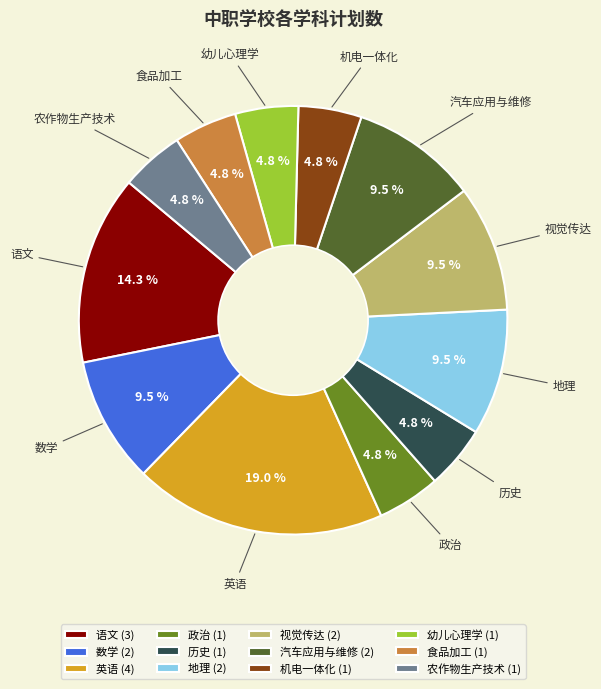

True or false: 英语 accounts for 7% of the total.

False